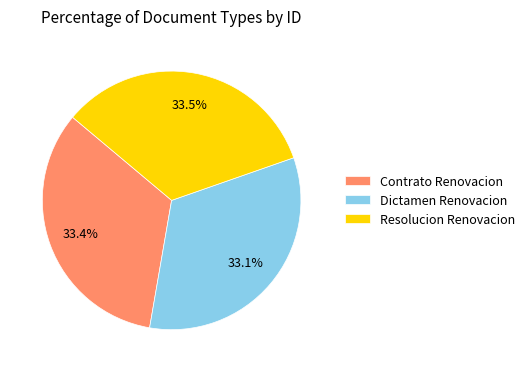

Approximately how many times larger is the value at Dictamen Renovacion compared to Resolucion Renovacion?

1.0